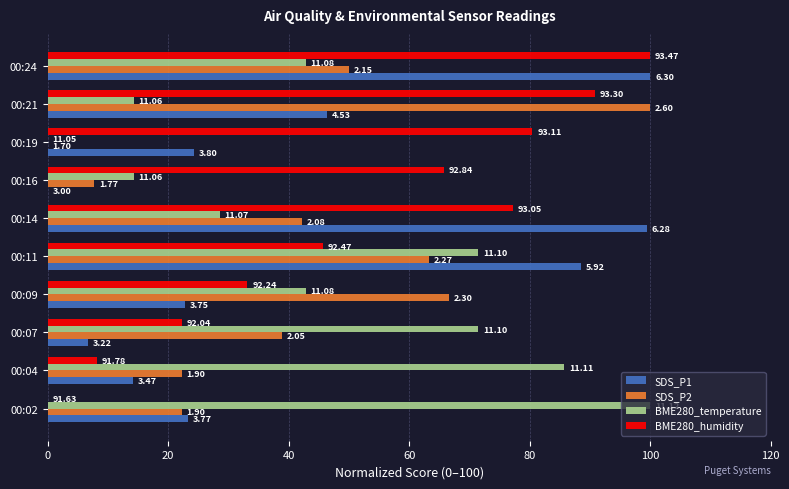

What are all the series names shown in the legend?

SDS_P1, SDS_P2, BME280_temperature, BME280_humidity